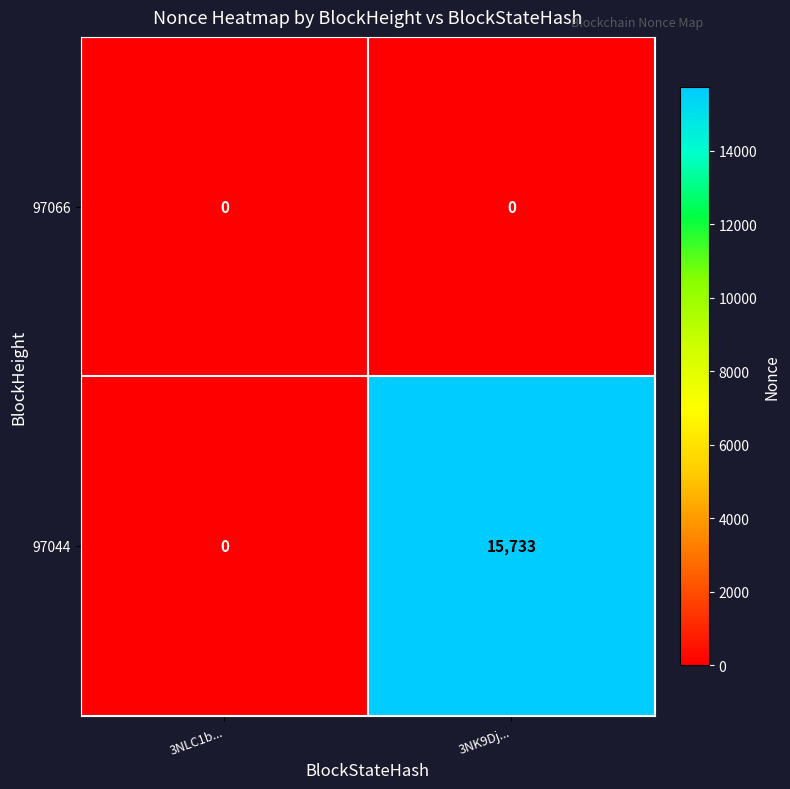

Is it true that 97044 equals 0 at 3NLC1b...?

True